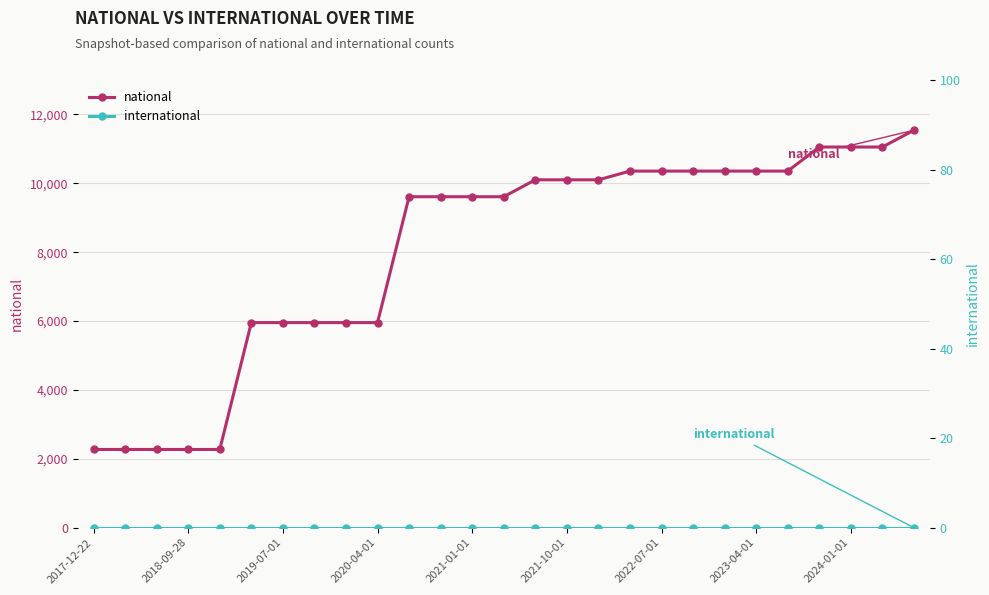

Which has a higher value, 20 or 23?

23